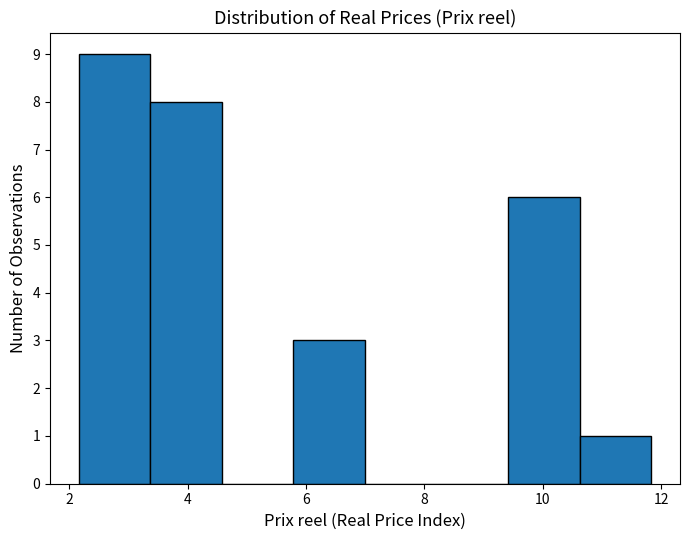

Over which range of the x-axis is the bar tallest?

2.2 to 3.4